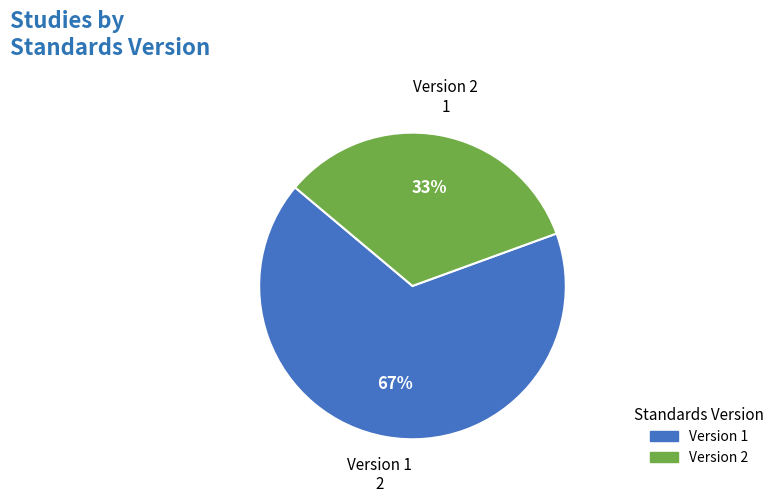

Is it true that Version 2 is 47% of the pie?

False